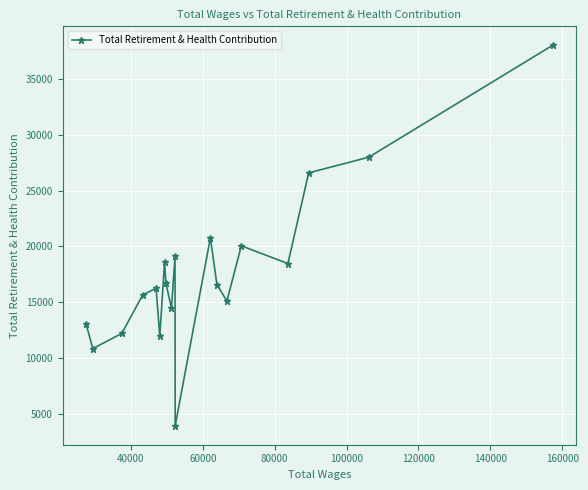

How many interior local valleys (lower than both neighbors) does the data have?

6